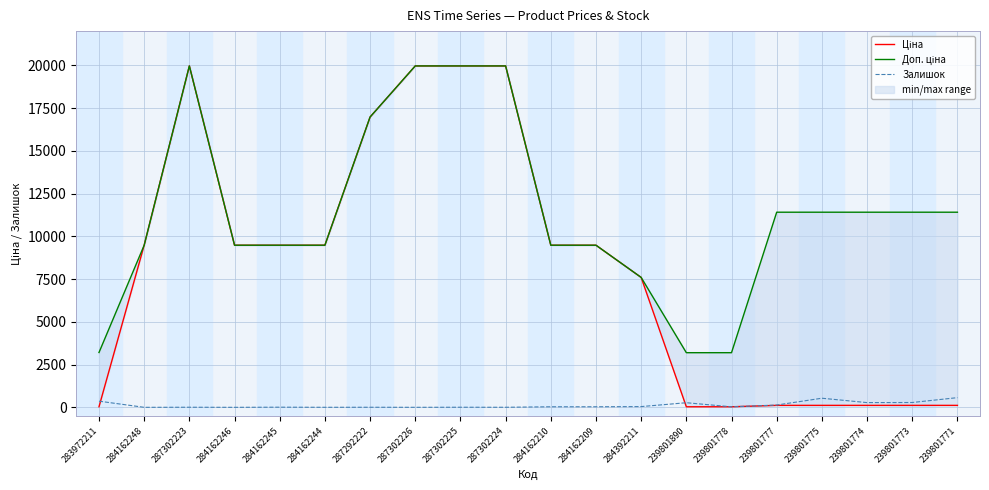

How many values in the Доп. ціна series are below 11410?

10